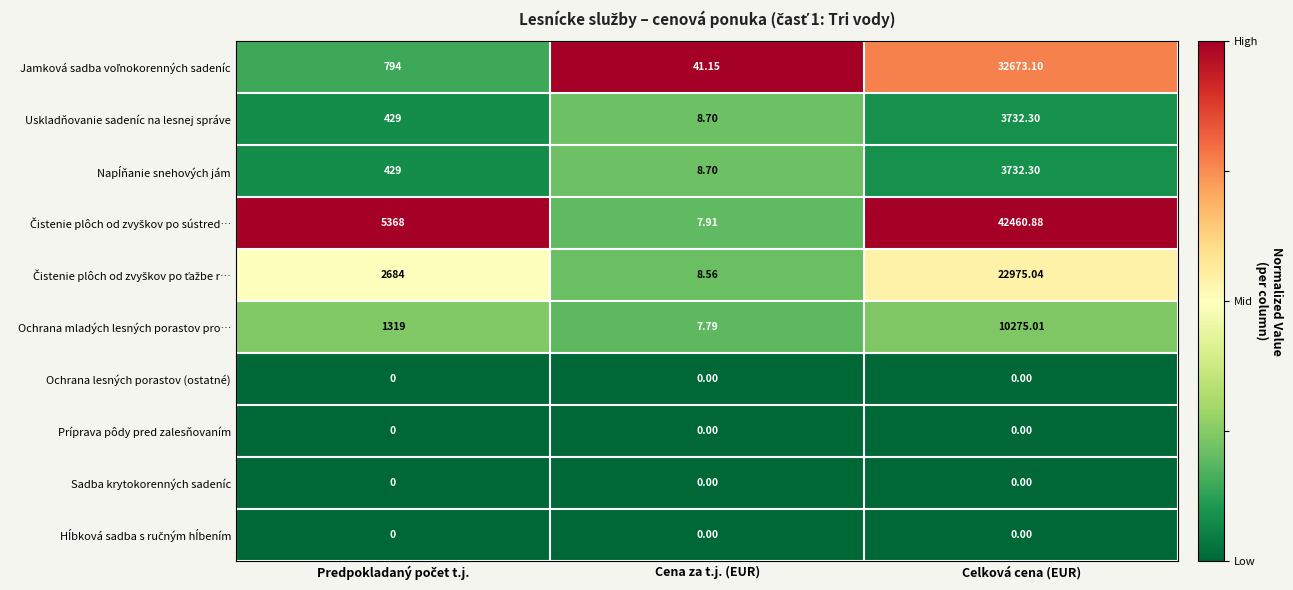

At which category is the sum across all series the highest?

Celková cena (EUR)